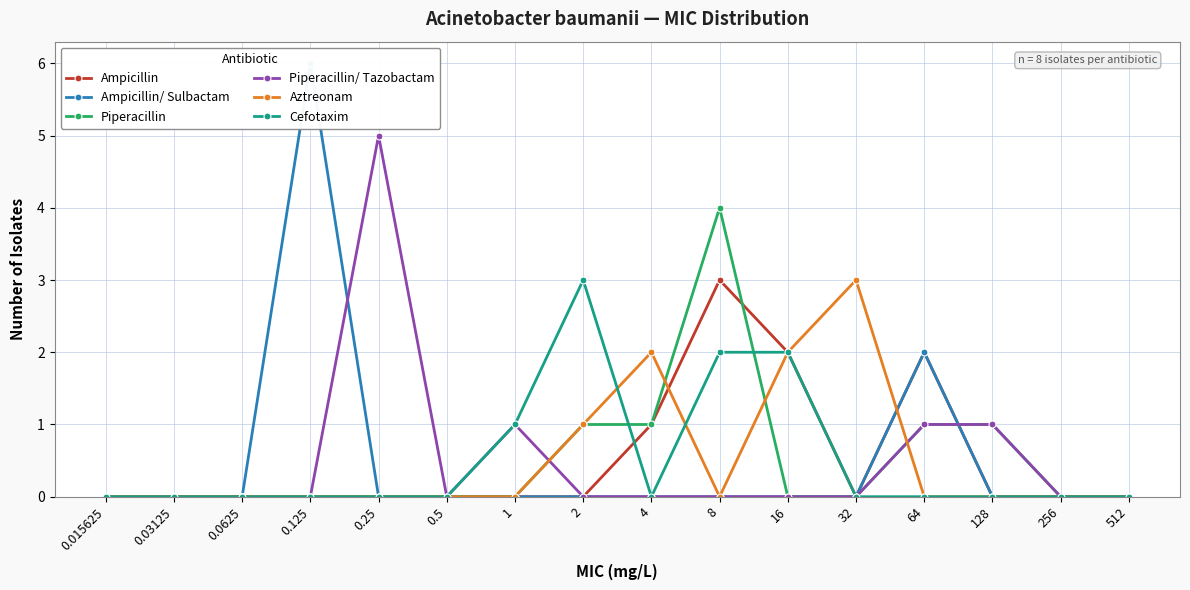

How many times do Aztreonam and Ampicillin cross each other?

2